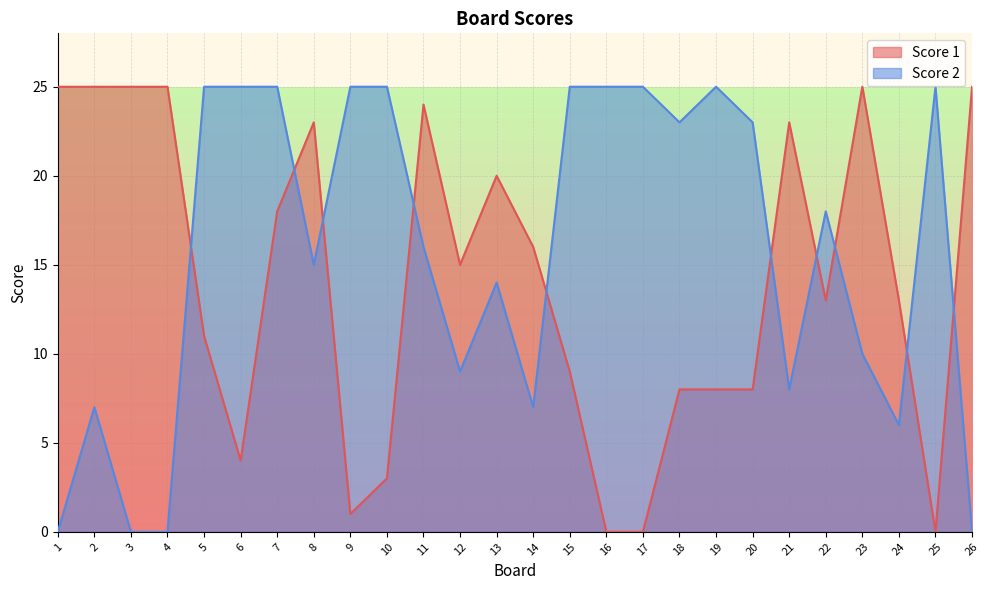

Where is Score 1 nearest to the value 12?

5